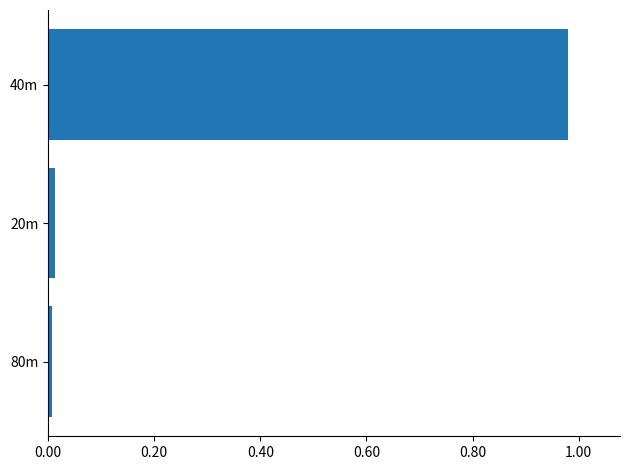

Is it true that the value at 20m is 0.0?

True